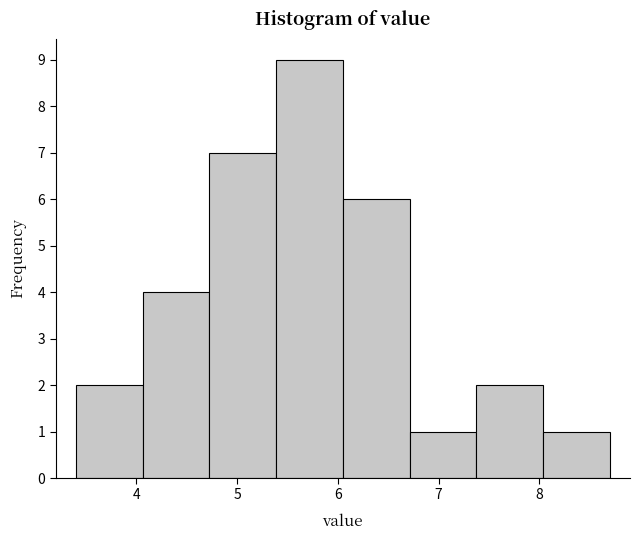

Which range on the x-axis has the tallest bar?

5.4 to 6.1